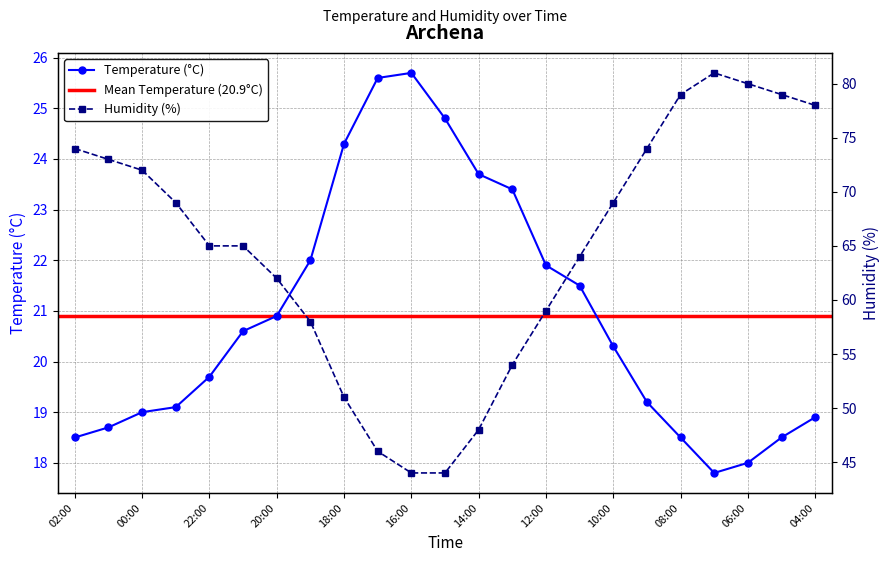

Rank the series by their average value, from lowest to highest.

Temperature (°C), Humidity (%)